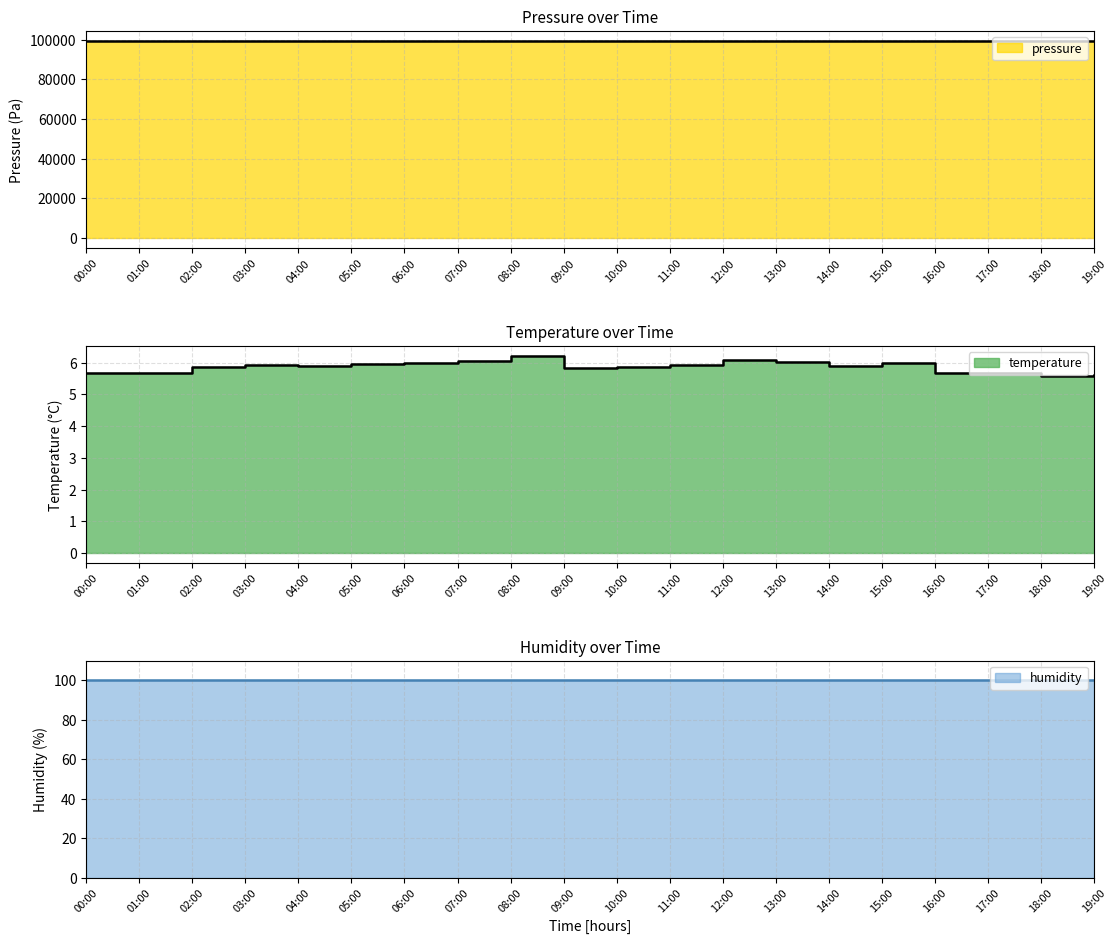

The temperature series shows 5.9 at 11:00. True or false?

True